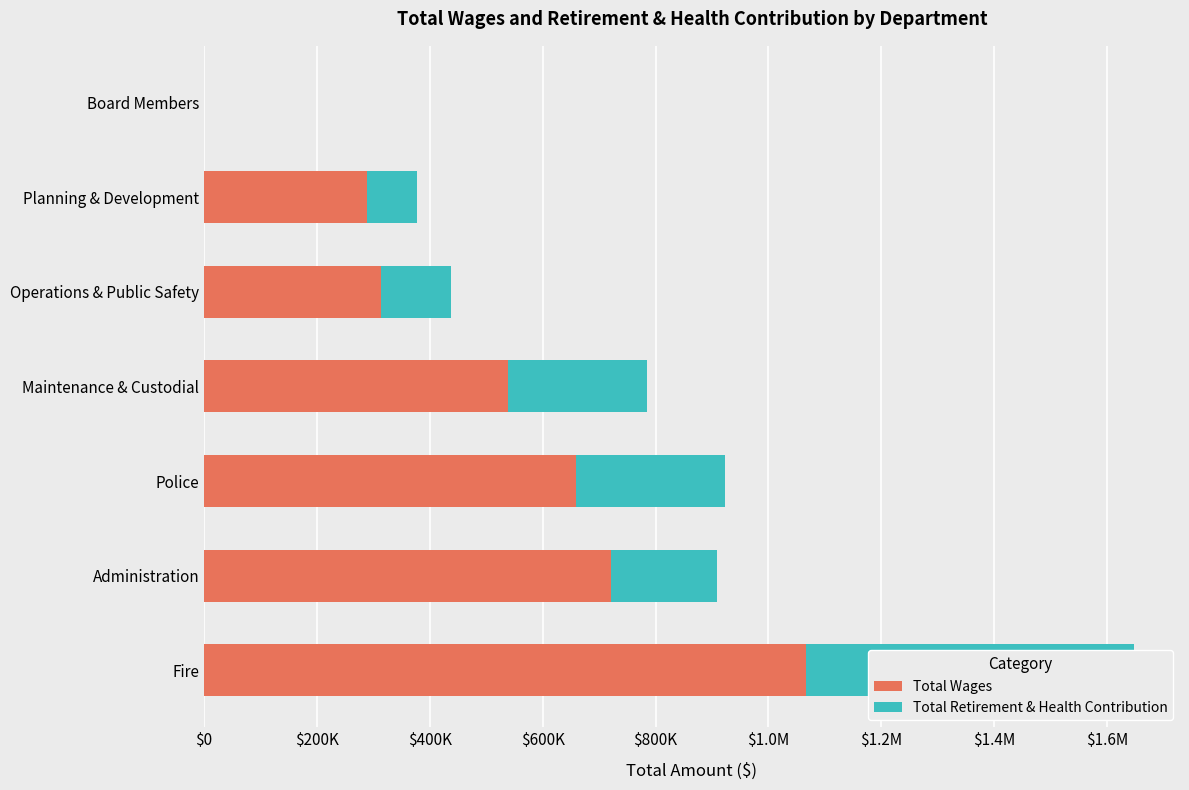

What value does the Total Retirement & Health Contribution series have at Administration, to the nearest 50?

188000